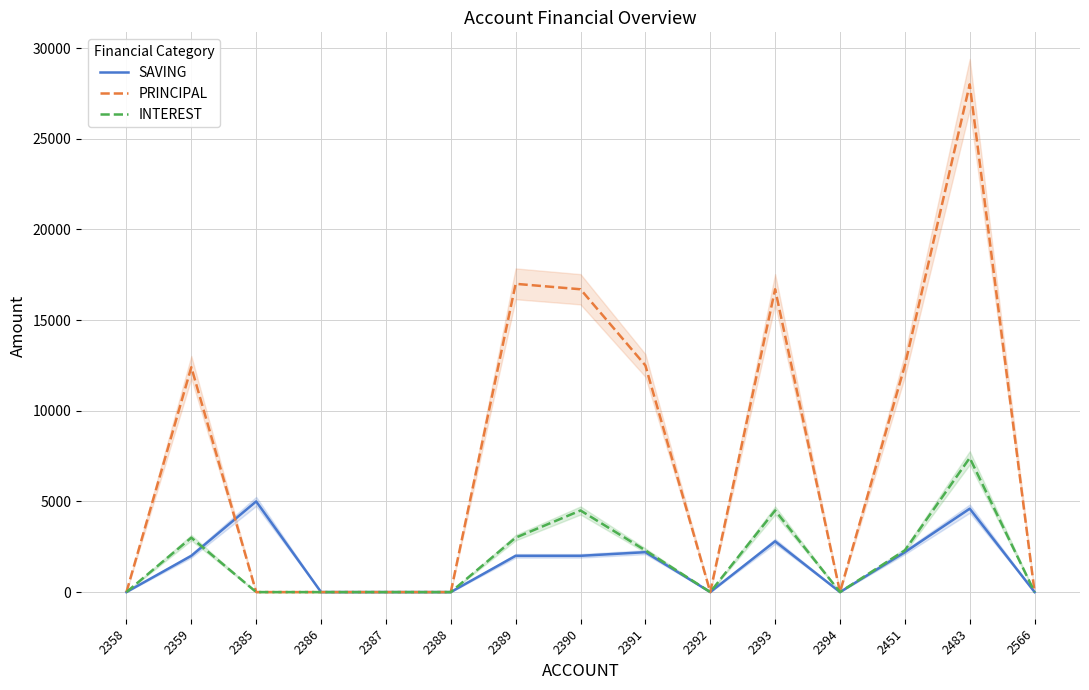

Does the chart have visible grid lines?

Yes